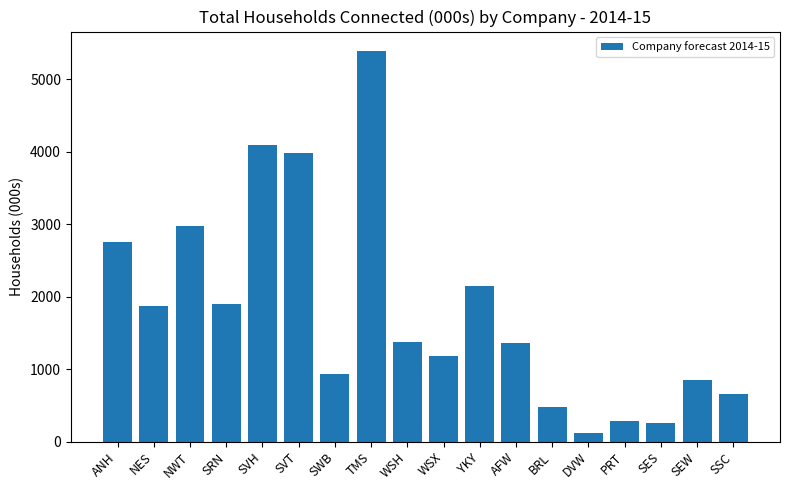

Which label corresponds to the largest value in the chart?

TMS